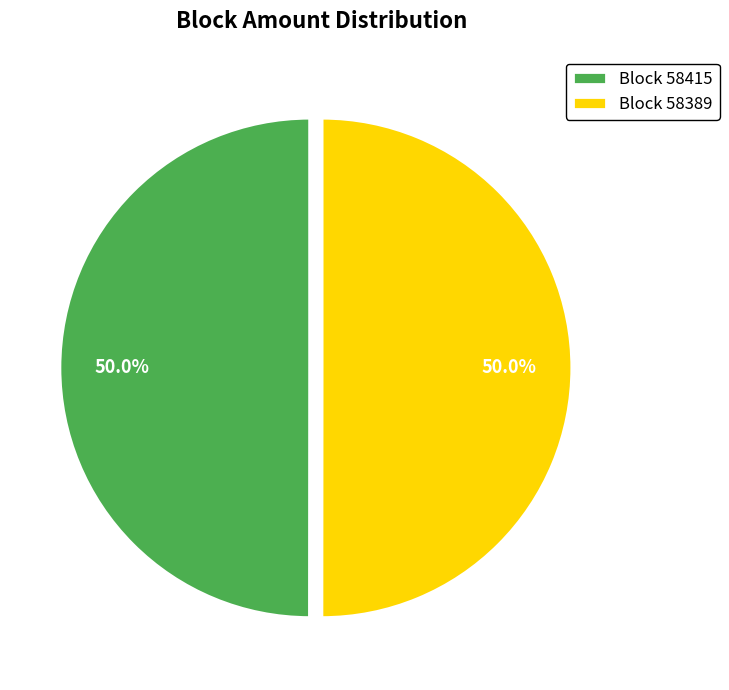

Combined, what portion of the pie is Block 58415 and Block 58389?

100.0%